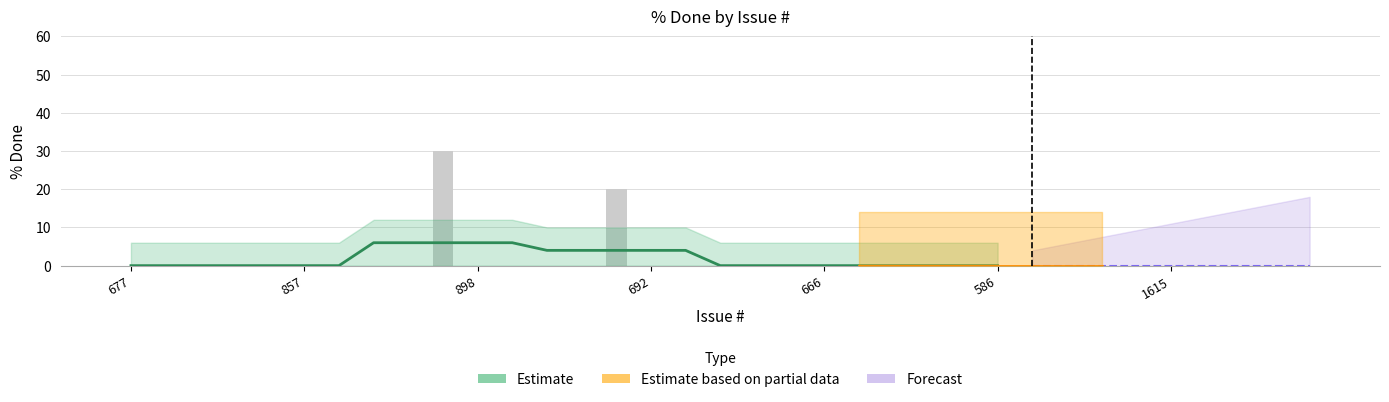

The value at 245 is 29. True or false?

False